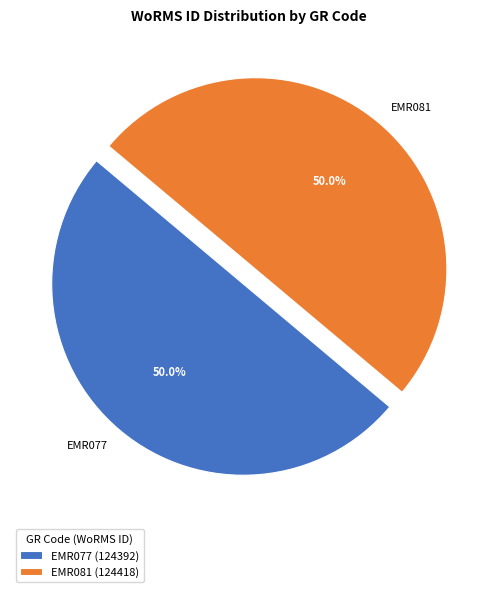

Is the sum of EMR081 and EMR077 greater than half?

Yes